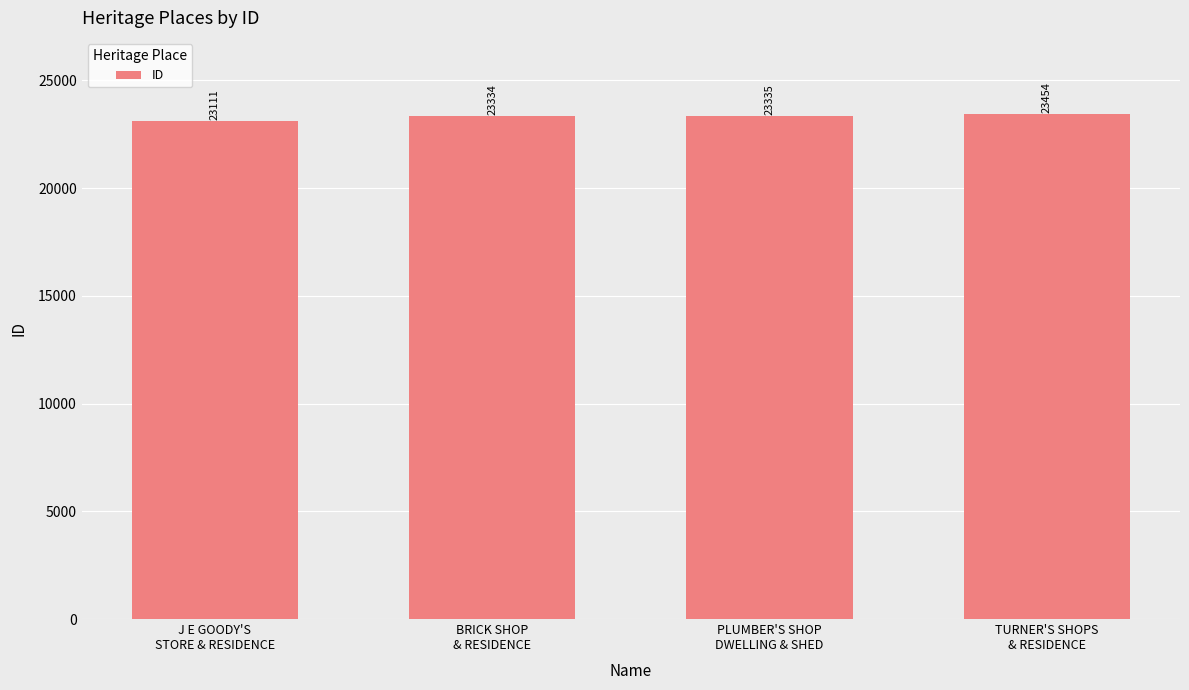

What is the value of the 1st bar from the left?

23111